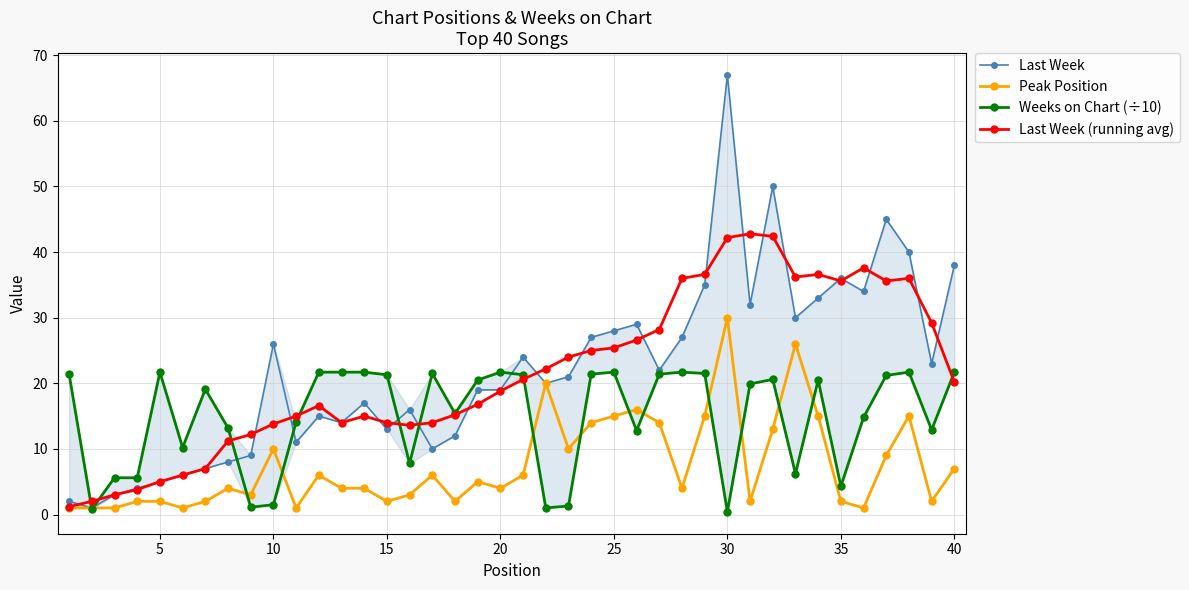

True or false: Weeks on Chart (÷10) and Last Week (running avg) cross at least once.

True